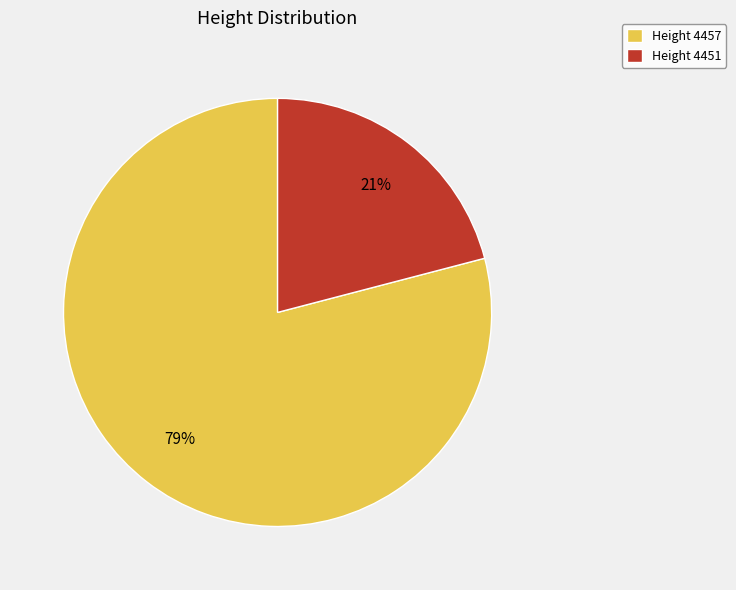

Which category has the biggest portion of the pie?

Height 4457